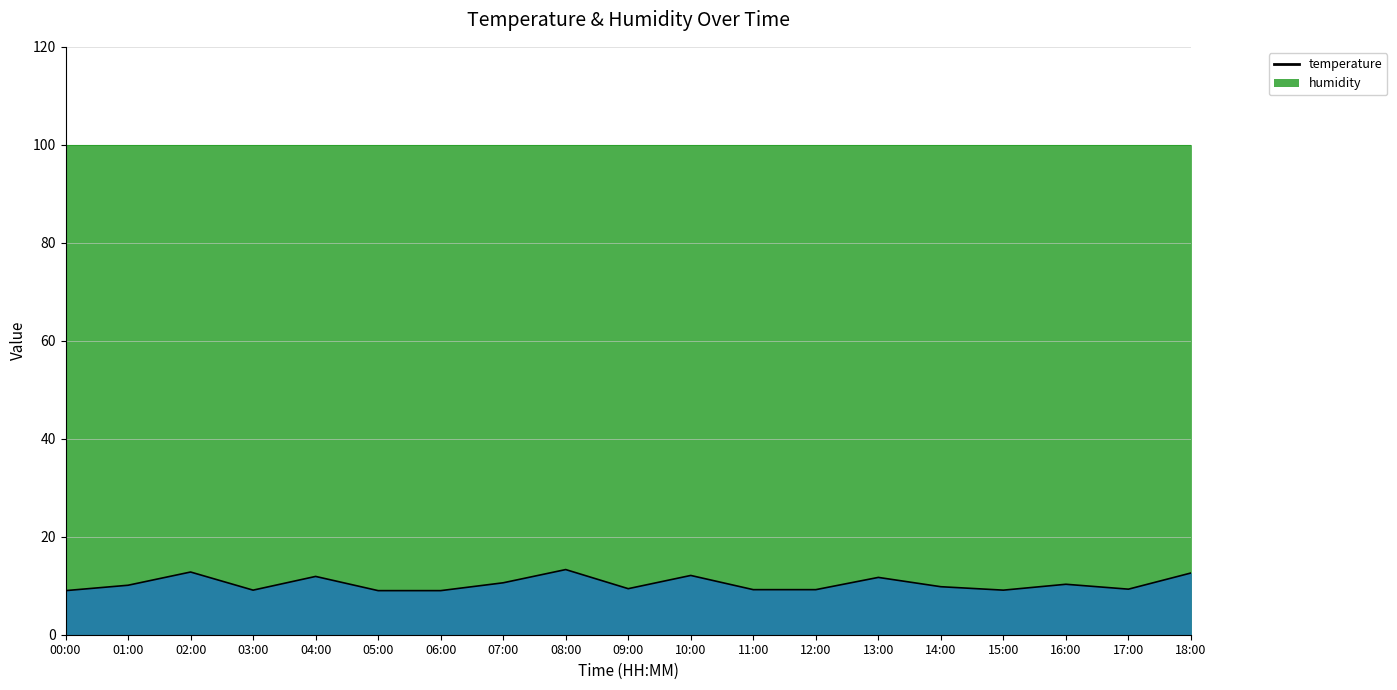

True or false: there are more than 1 points higher than both neighbors.

True